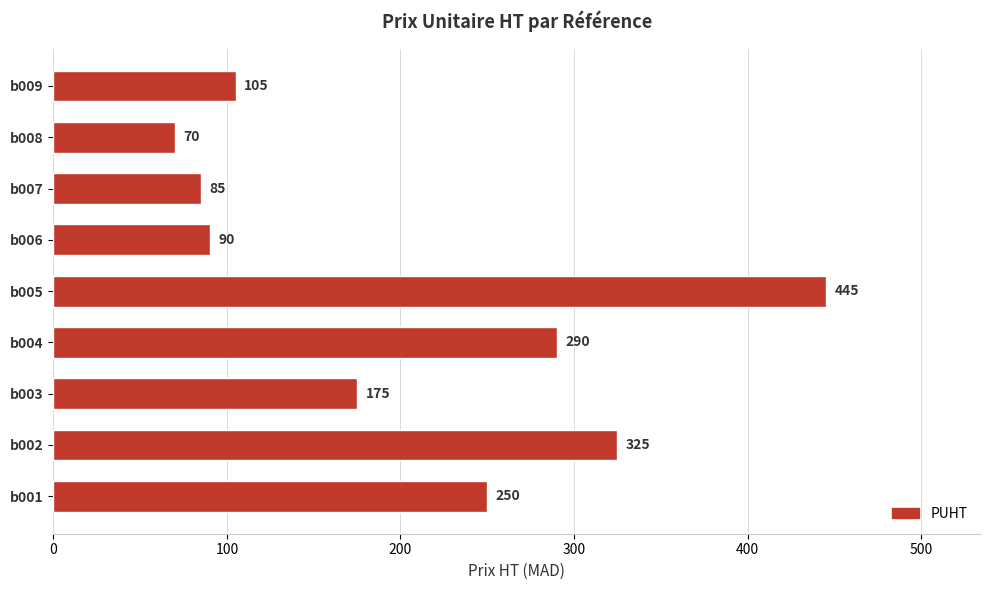

True or false: the data shows 606 at b005.

False